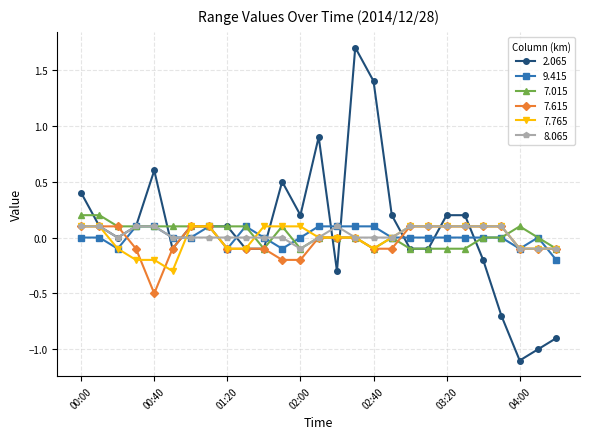

What is the value of the 7.015 point at the 5th from the left?

0.1